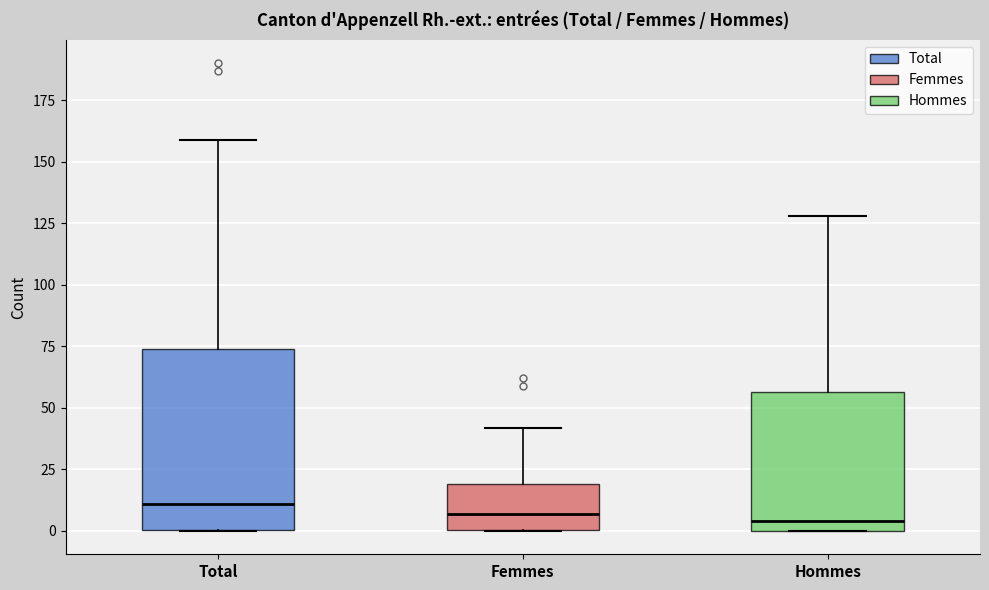

Where does the median line of the box for Total sit on the y-axis? The values are not printed on the chart, so give them approximately, as read against the axis.

10